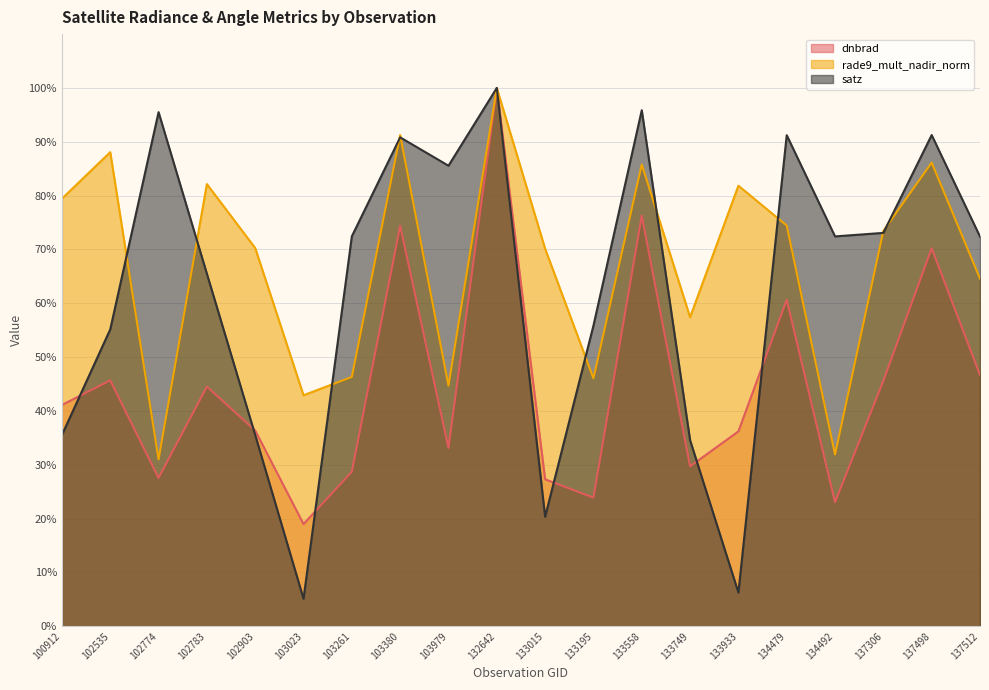

What is the difference between the highest and lowest values at 100912?

43.9